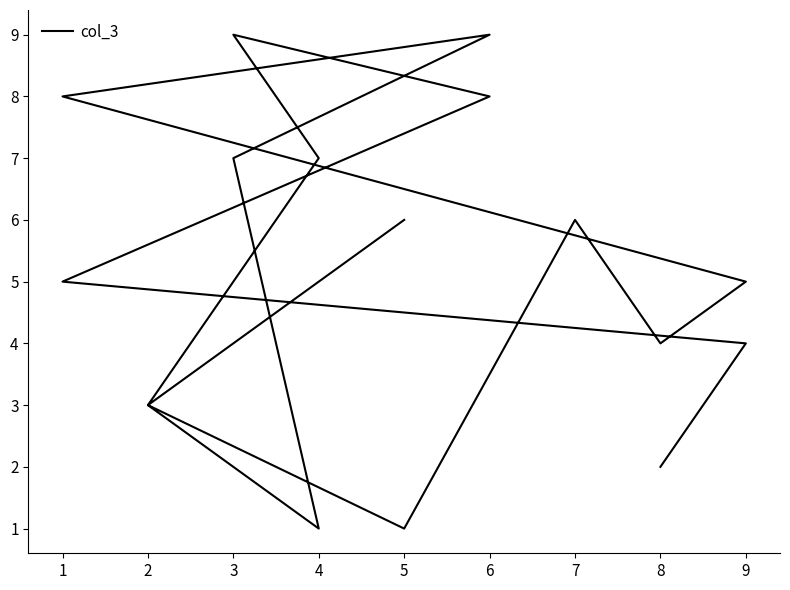

The chart shows a value of 7 at 3. True or false?

True